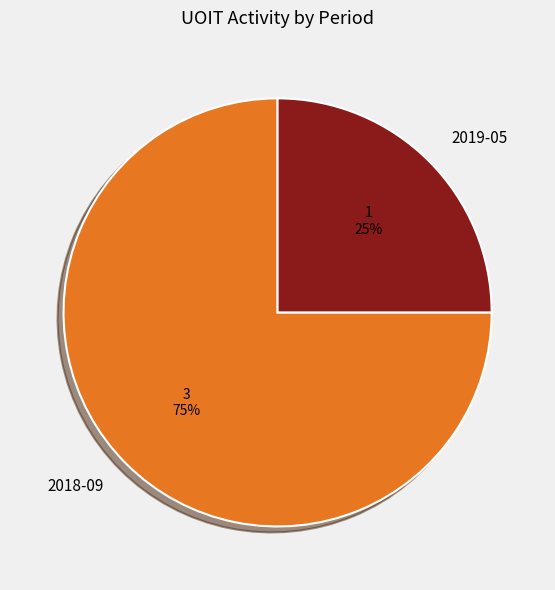

Which category has the biggest portion of the pie?

2018-09